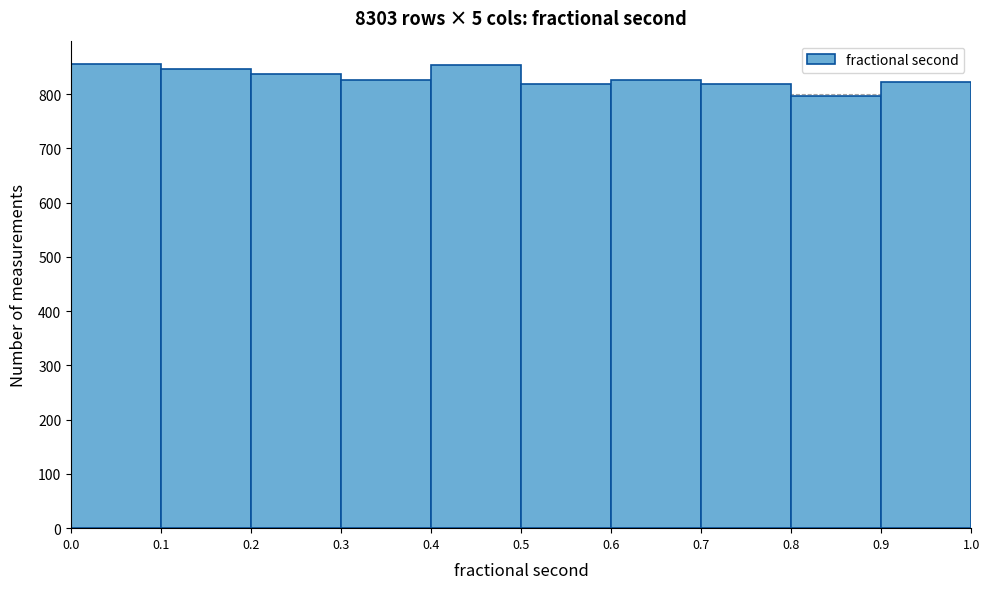

Reading left to right, transcribe this chart: for each bar, give the range it covers on the x-axis and its height. The values are not printed on the chart, so give them approximately, as read against the axis.

0.0 to 0.1: 860
0.1 to 0.2: 850
0.2 to 0.3: 840
0.3 to 0.4: 830
0.4 to 0.5: 850
0.5 to 0.6: 820
0.6 to 0.7: 830
0.7 to 0.8: 820
0.8 to 0.9: 800
0.9 to 1.0: 820